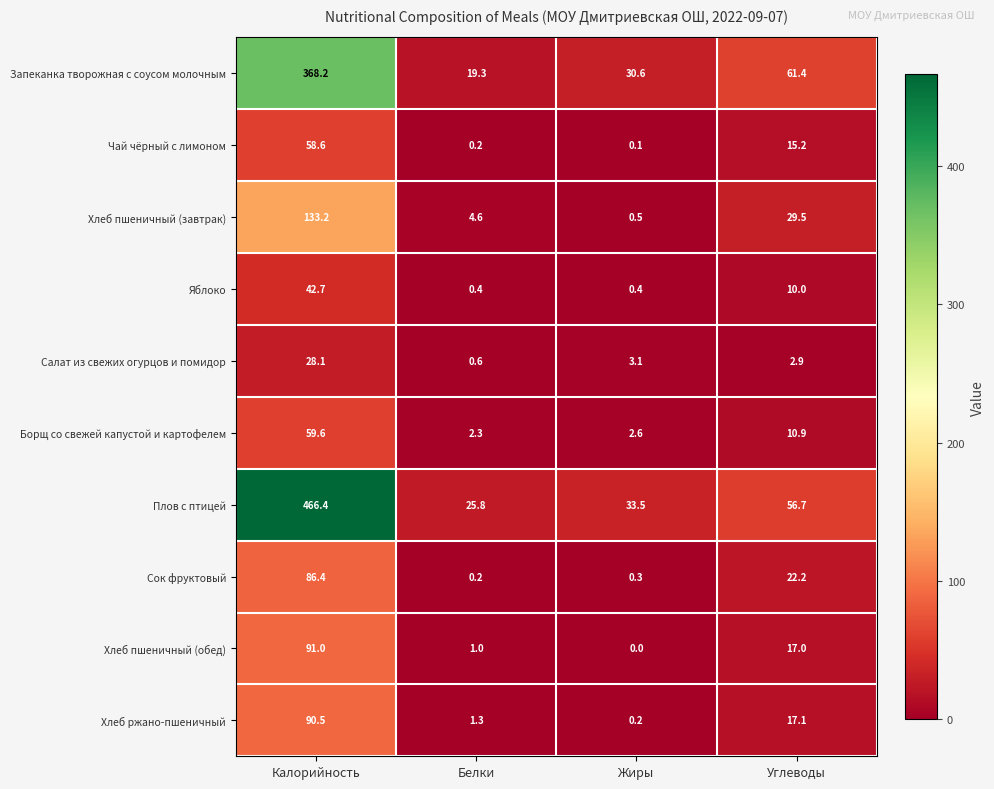

How many categories are shown in the chart?

4